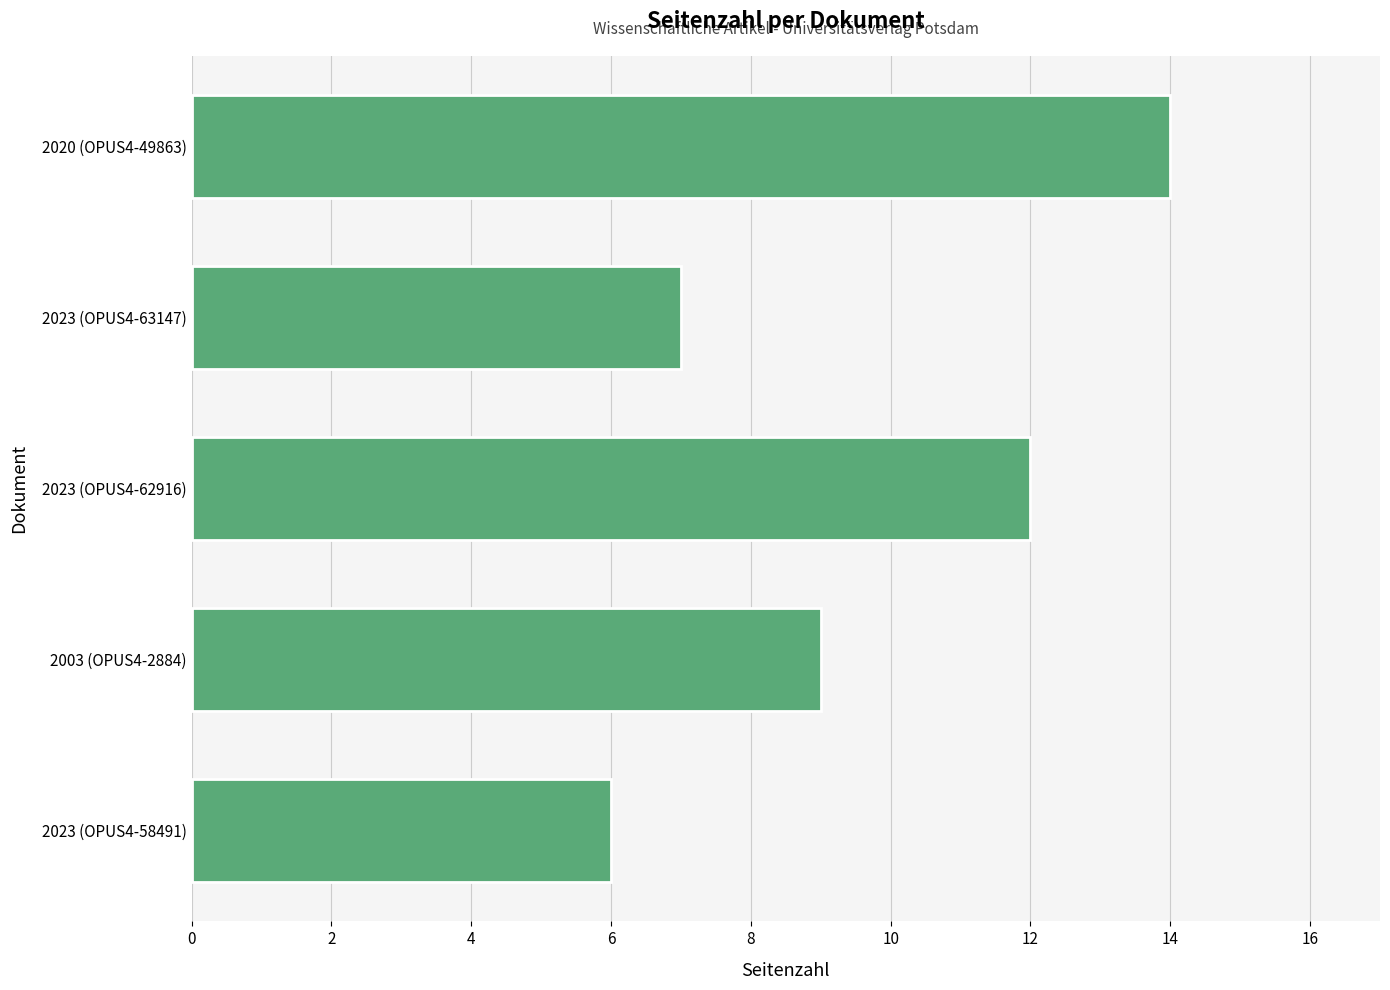

At which label is the value closest to 10?

2003 (OPUS4-2884)